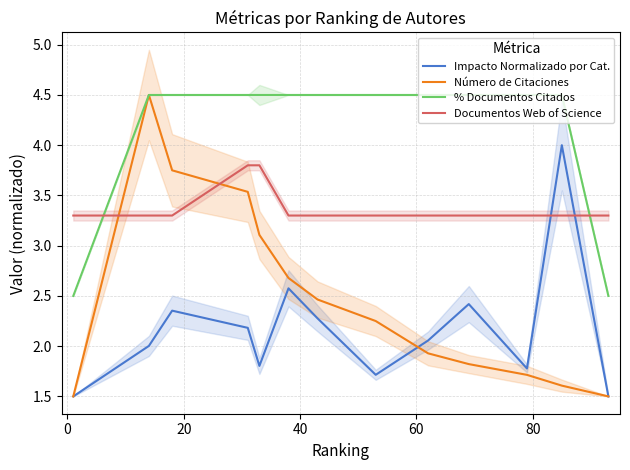

What is the lowest value of the Número de Citaciones series?

1.5